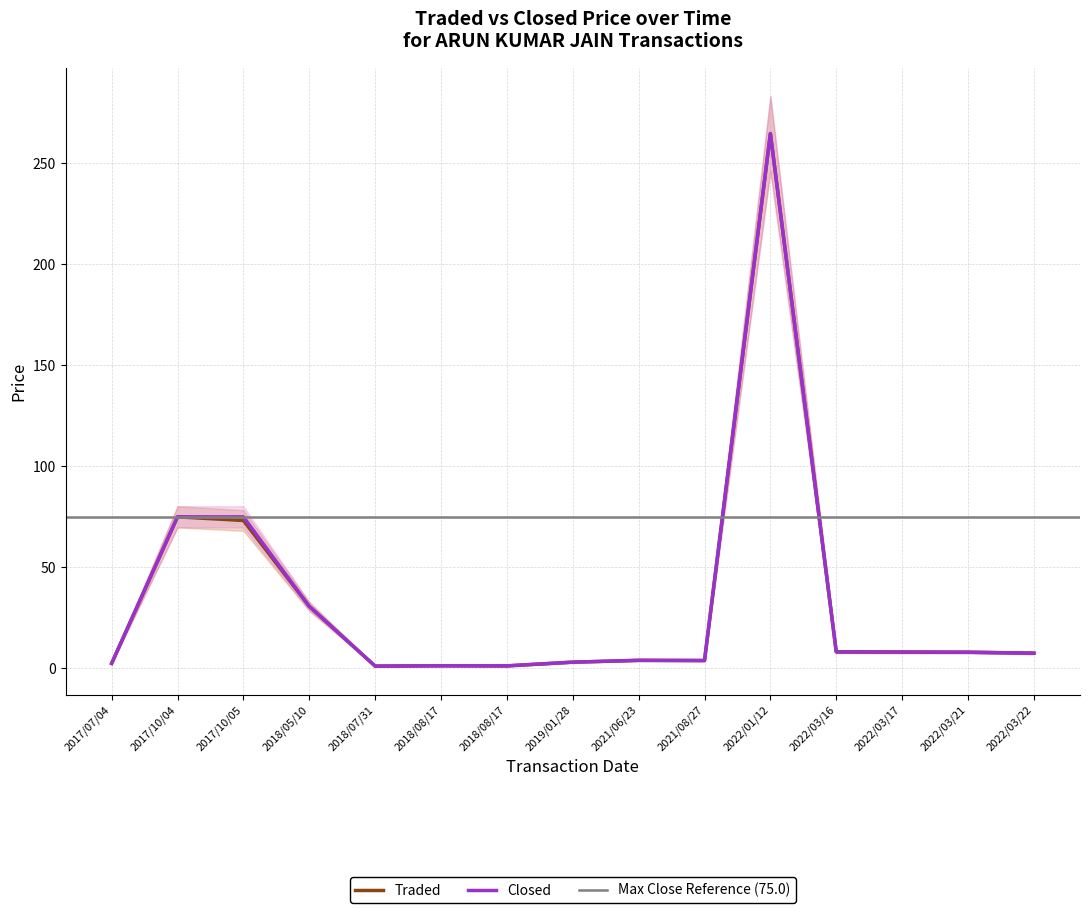

What is the maximum value for Traded?

264.7